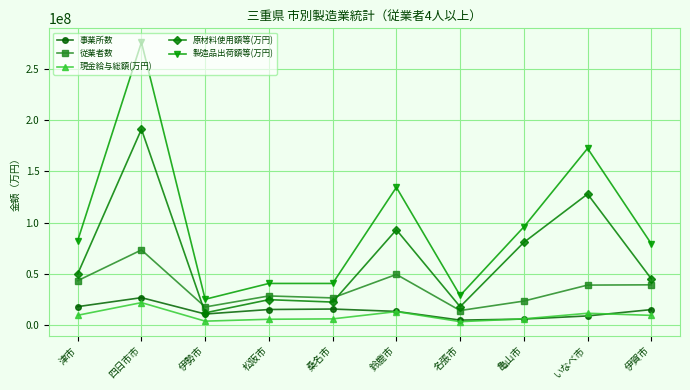

What is the difference between the highest and lowest values at 亀山市?

89881246